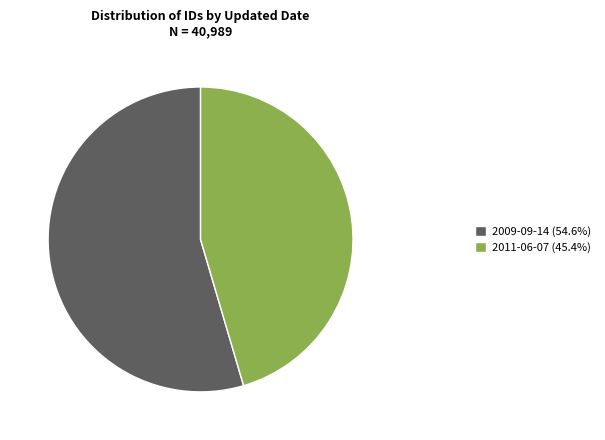

Approximately how many times larger is the value at 2011-06-07 (45.4%) compared to 2009-09-14 (54.6%)?

0.8